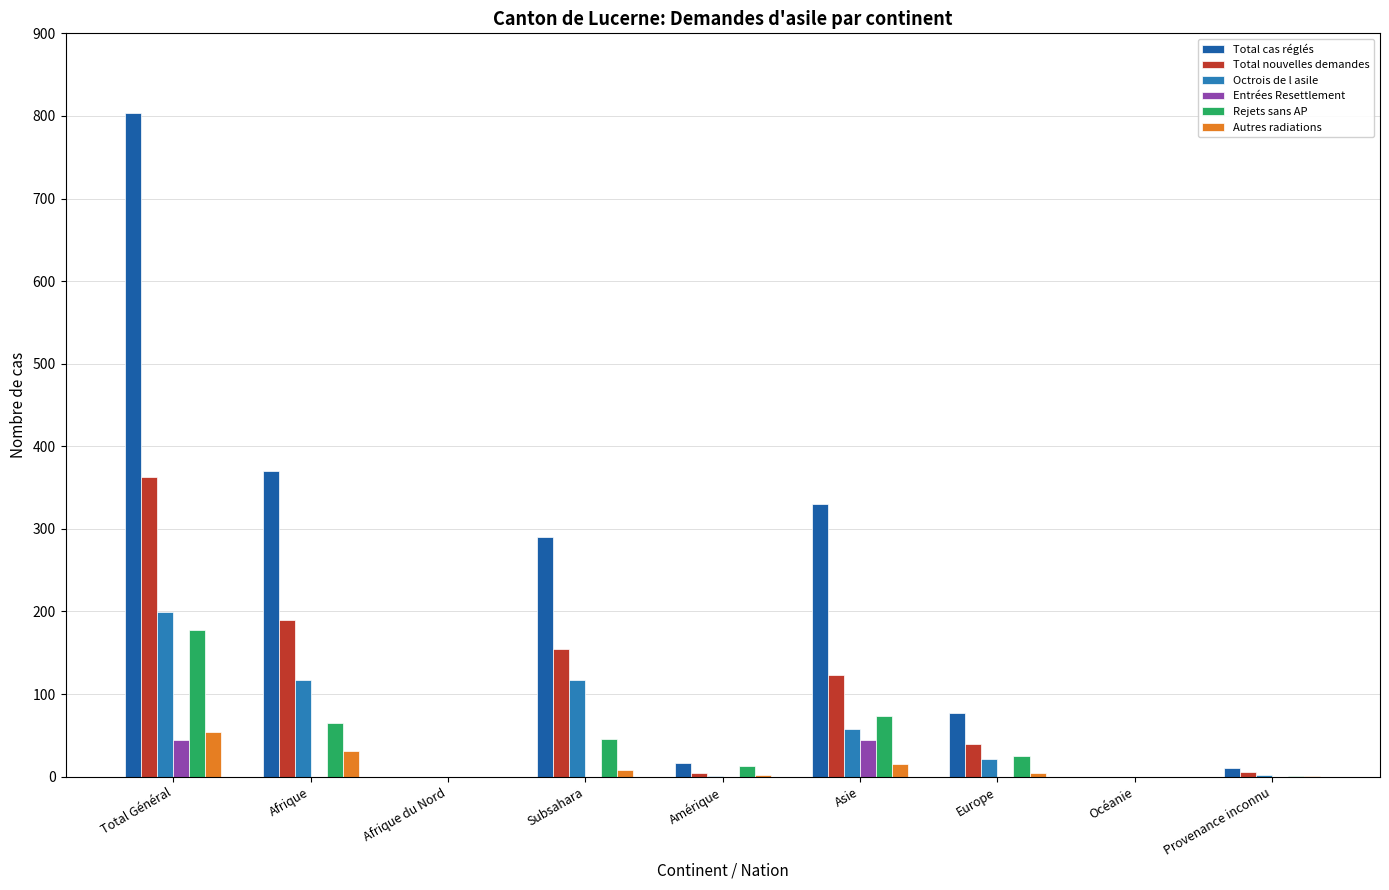

How many data points does each series have?

9